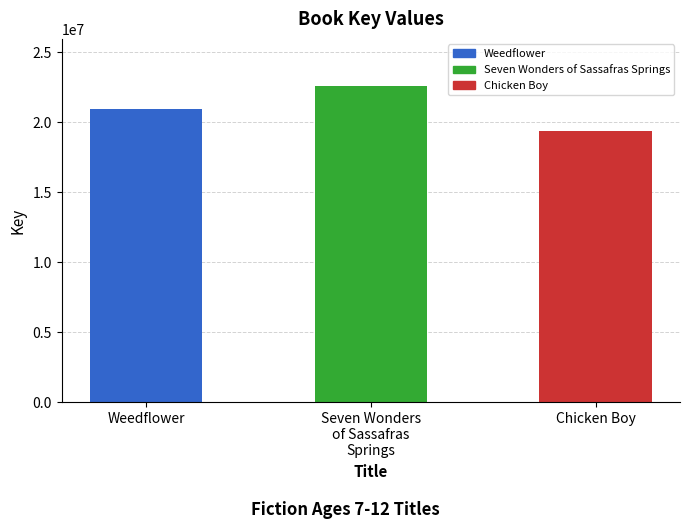

What value does the data have at Chicken Boy?

19336816